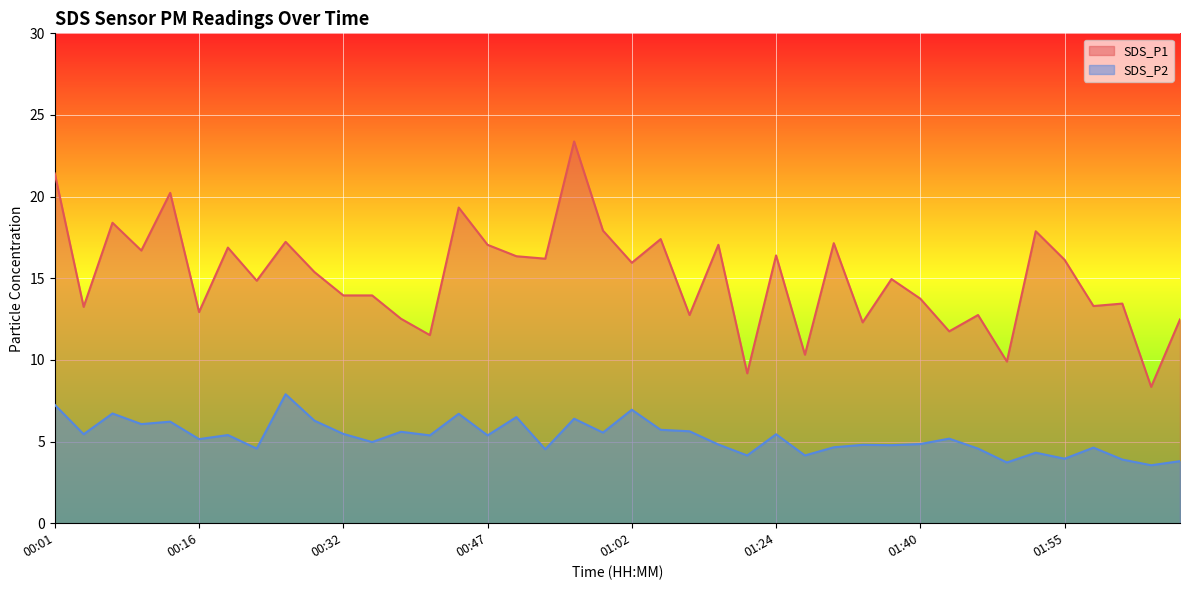

Is the value of SDS_P1 at 00:01 greater than the value of SDS_P2 at 00:16?

Yes